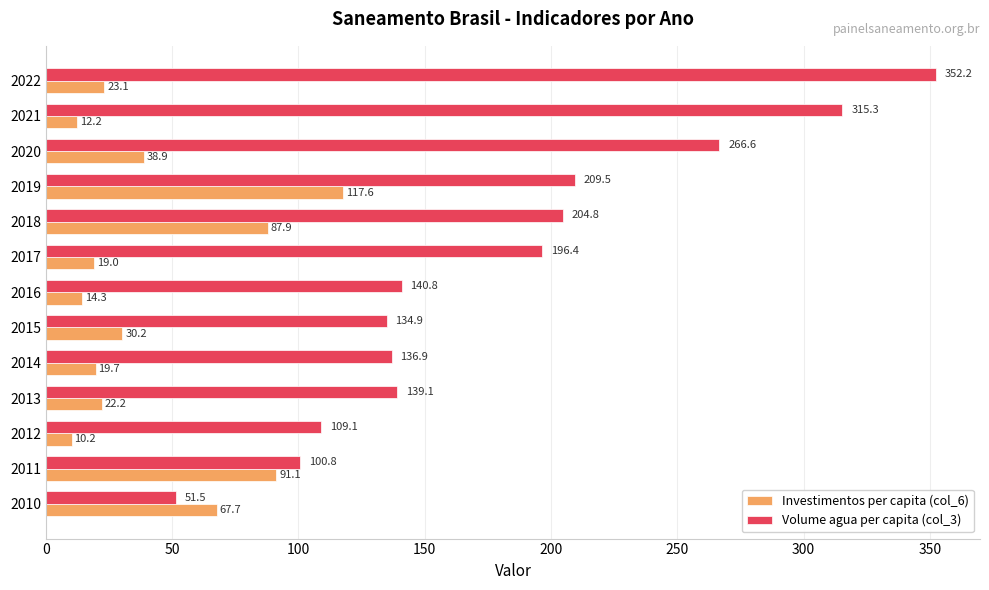

Which series has the largest total across all categories?

Volume agua per capita (col_3)